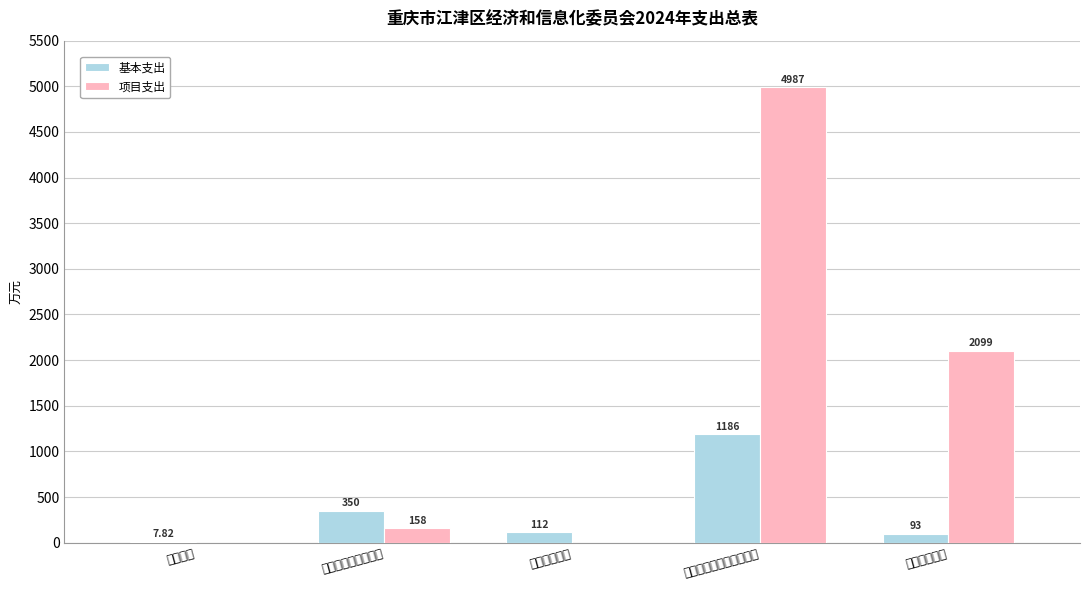

What is the average value of the 项目支出 series?

1448.7